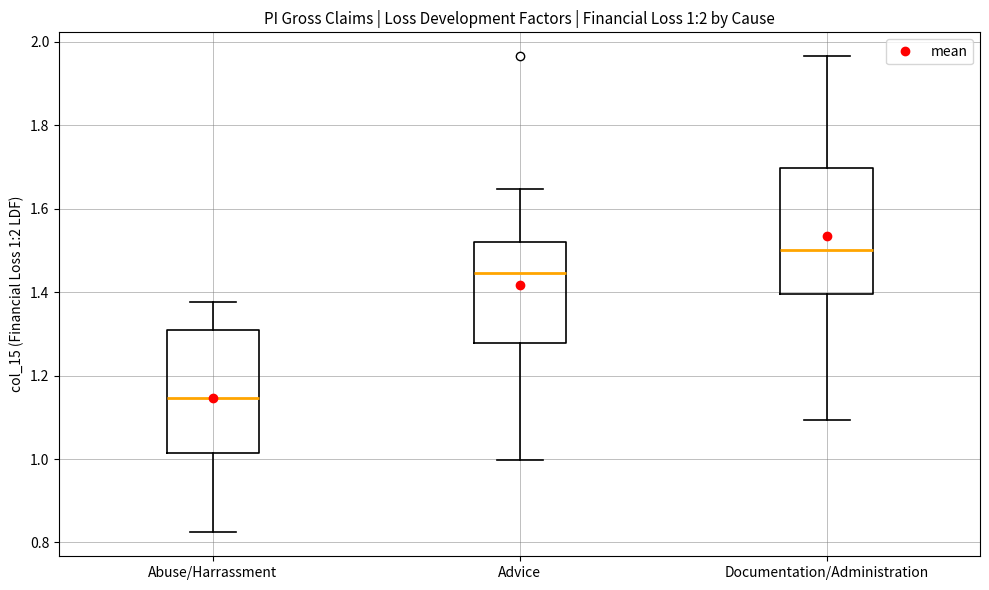

Which box has the lowest median line?

Abuse/Harrassment